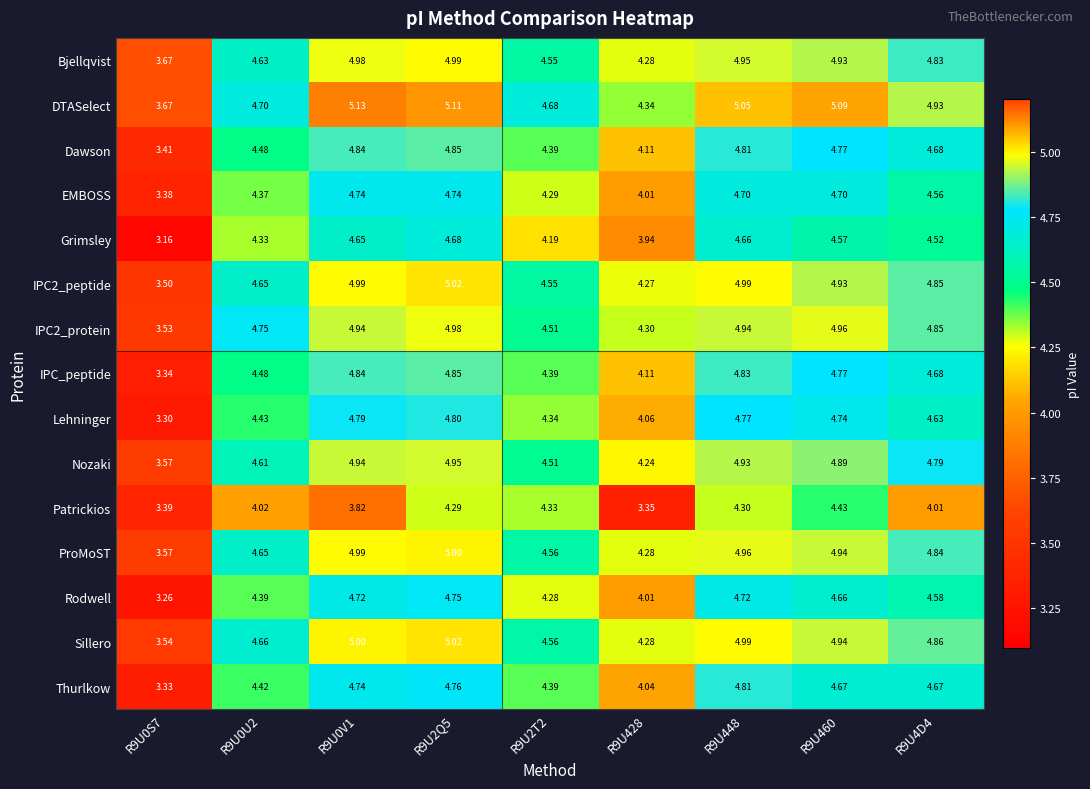

Which series has the largest total across all categories?

DTASelect